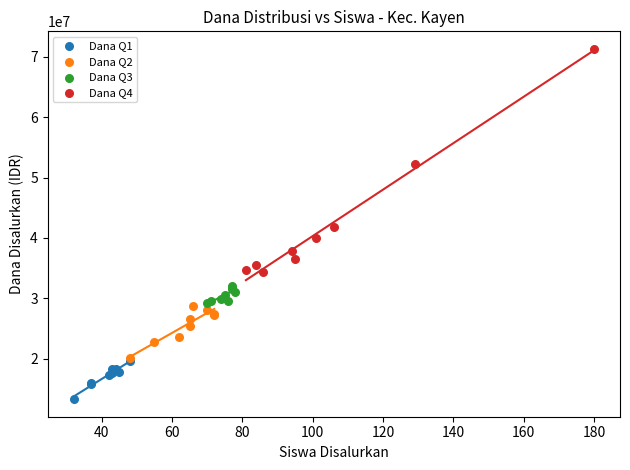

Which series contains the lowest Y value?

Dana Q1